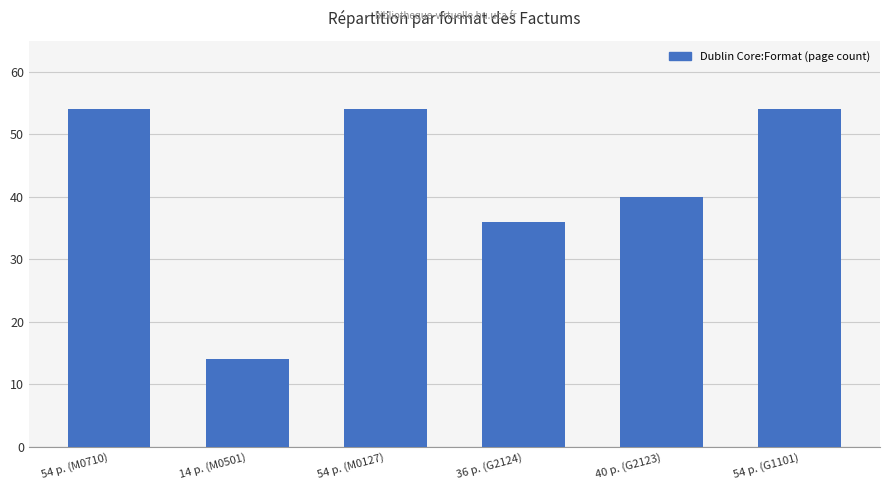

What is the value of the 6th bar from the left?

54